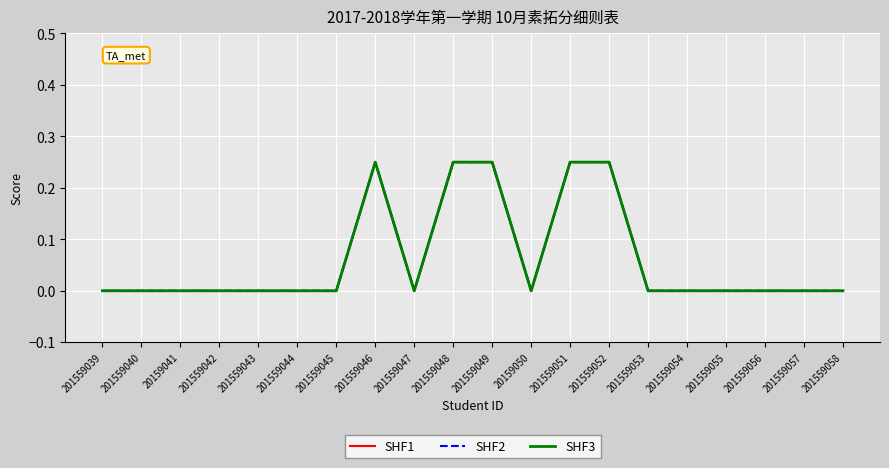

Does the chart display data point markers on the line(s)?

No